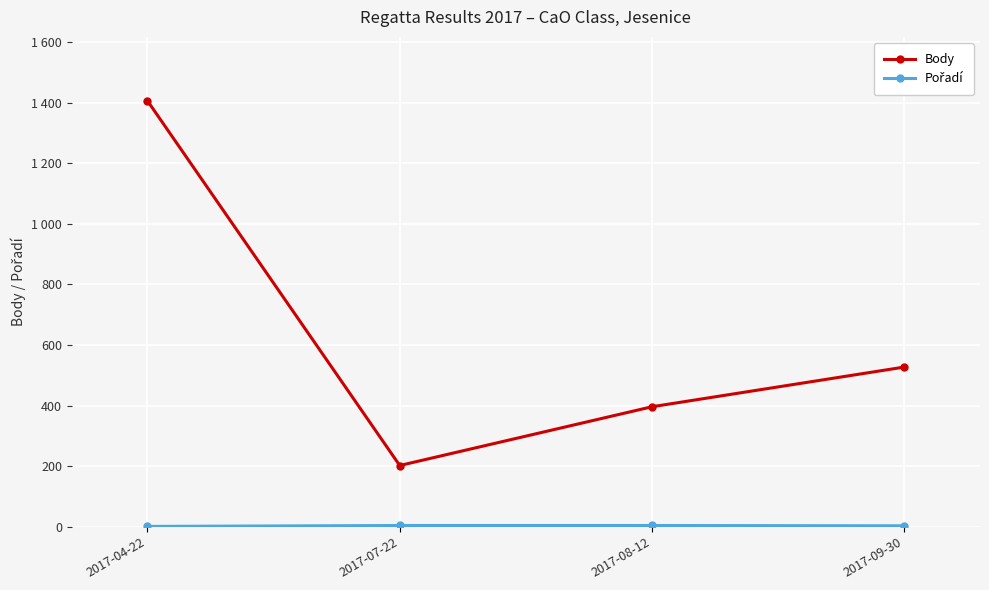

Rank the series by their average value, from lowest to highest.

Pořadí, Body